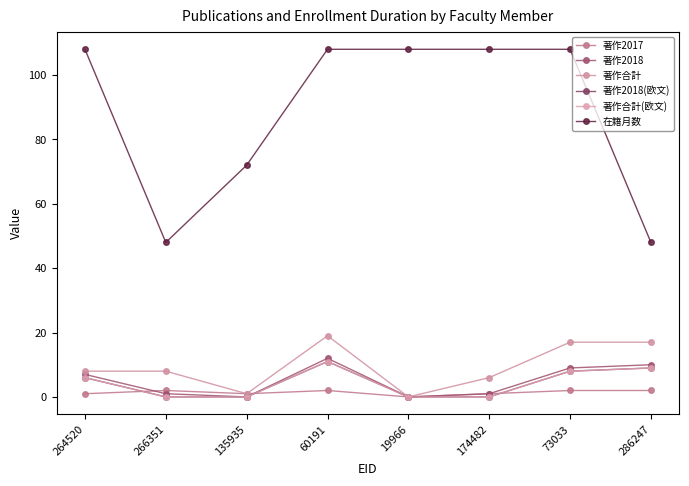

True or false: 在籍月数 and 著作2018 intersect in this chart.

False